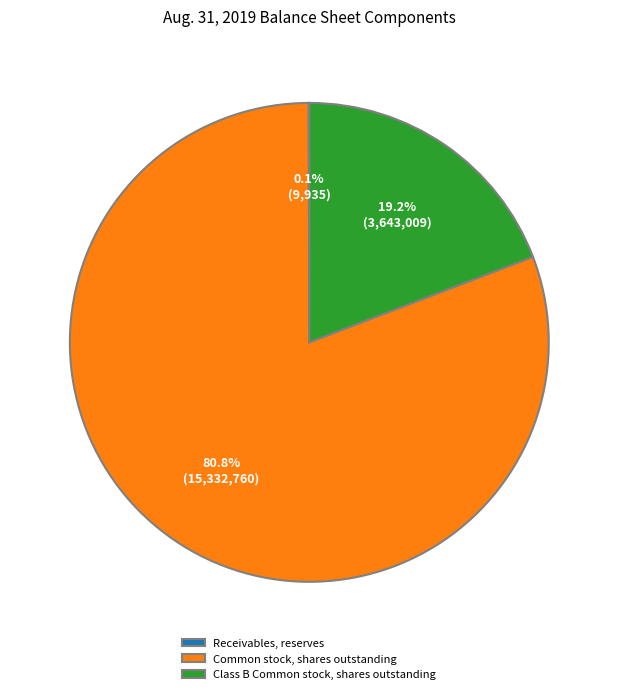

Does Common stock, shares outstanding account for over 50% of the chart?

Yes